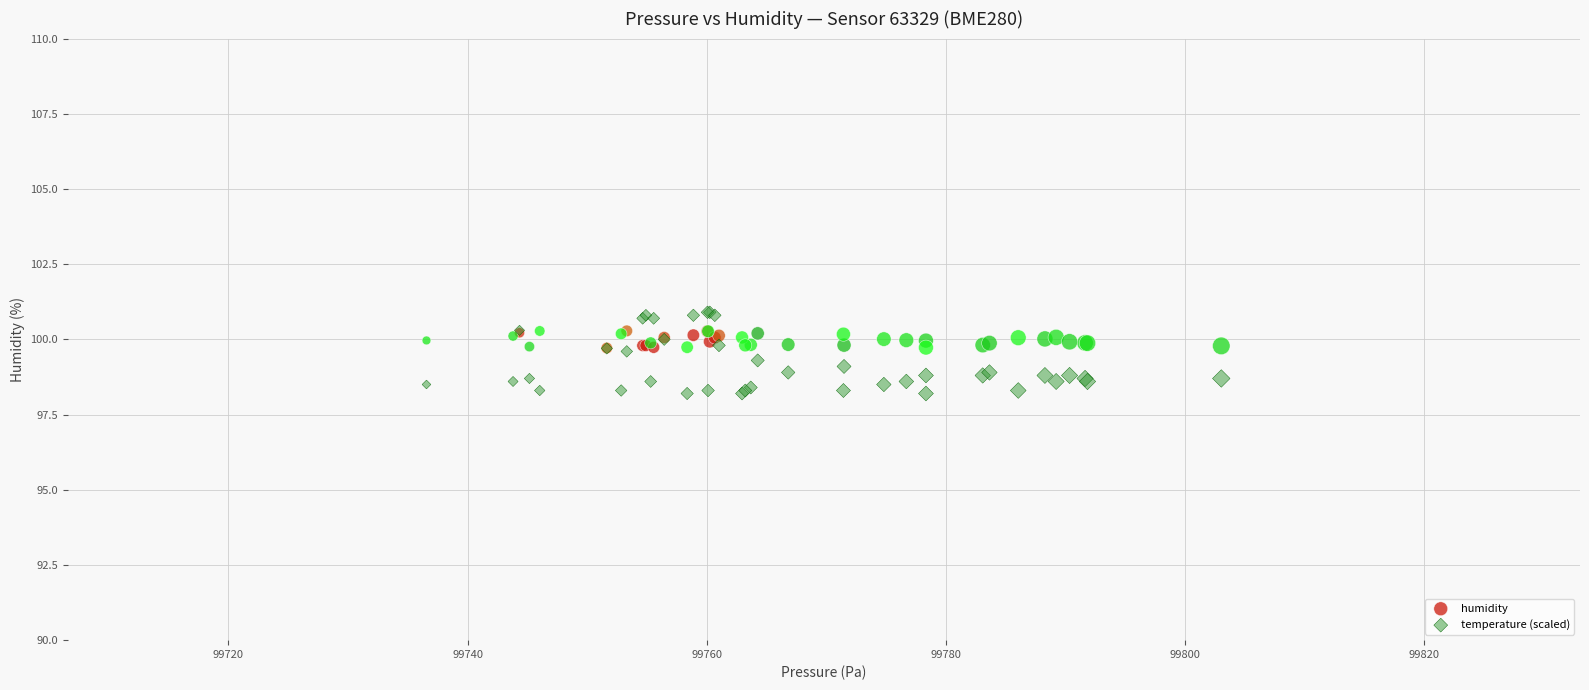

What are all the series names shown in the legend?

humidity, temperature (scaled)